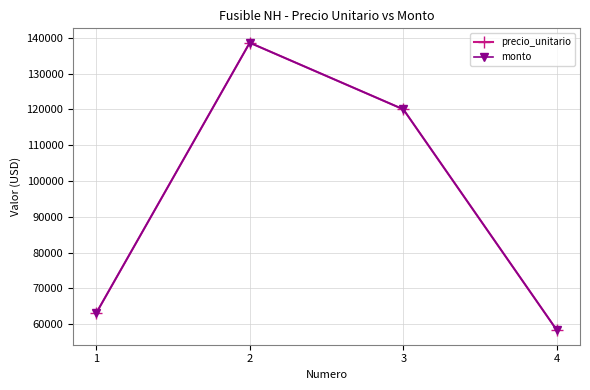

True or false: precio_unitario and monto cross at least once.

False